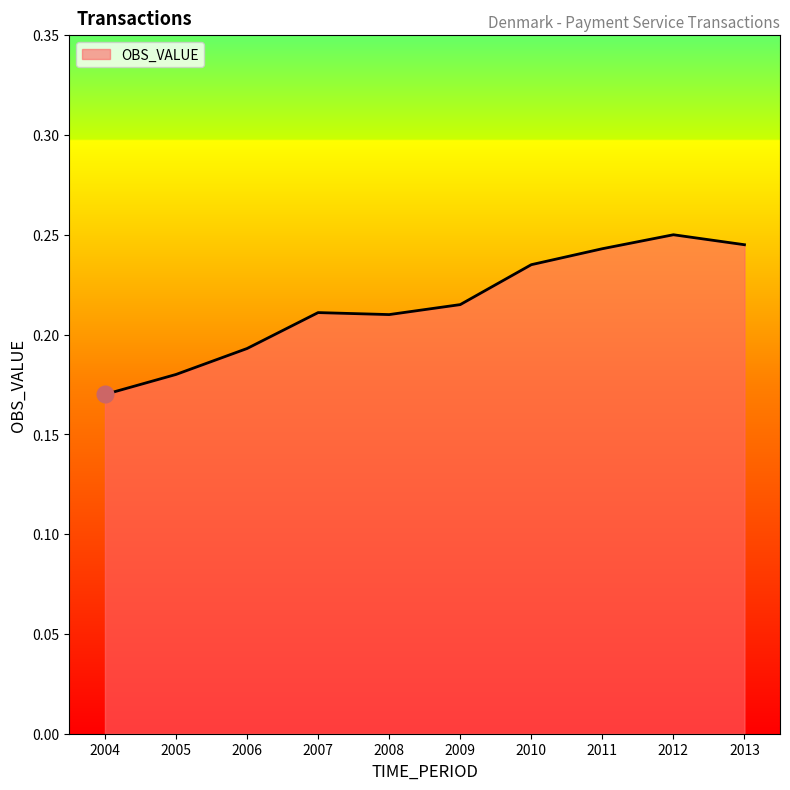

How many values are between 0 and 1?

10